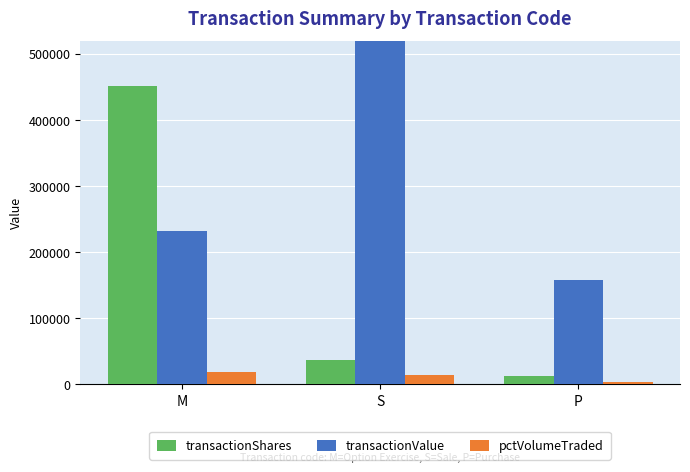

Between M and S, which series saw the biggest shift?

transactionValue